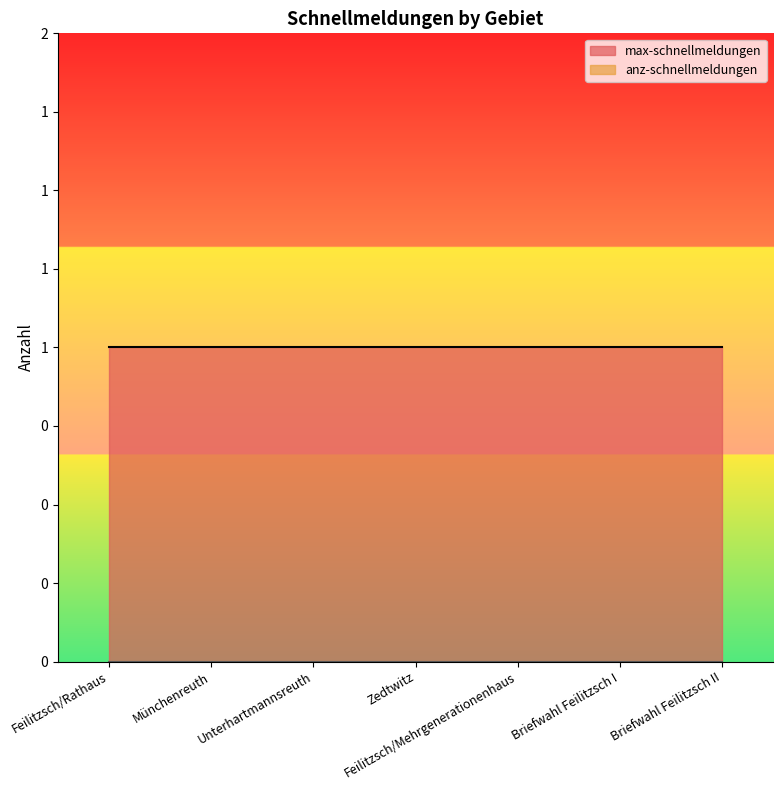

What is the value of the max-schnellmeldungen point at the 5th from the left?

1